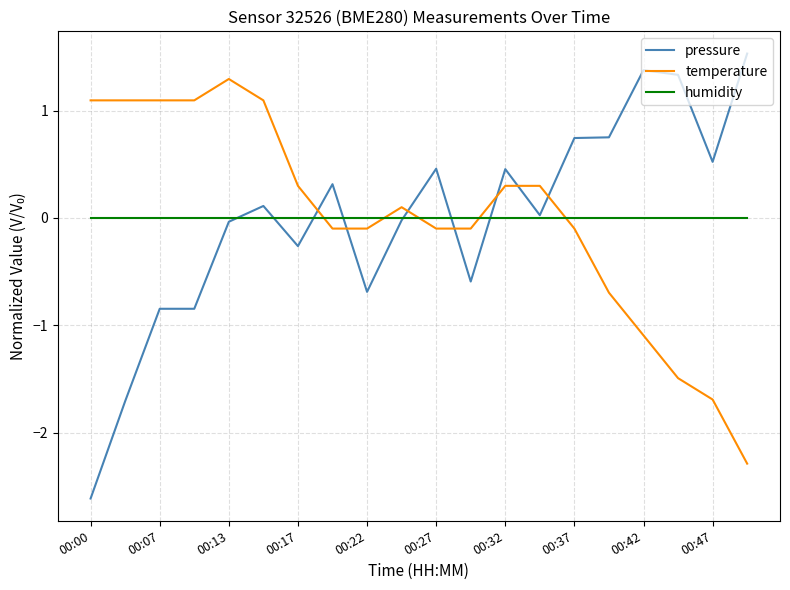

Rank the series by their maximum value, from lowest to highest.

humidity, temperature, pressure